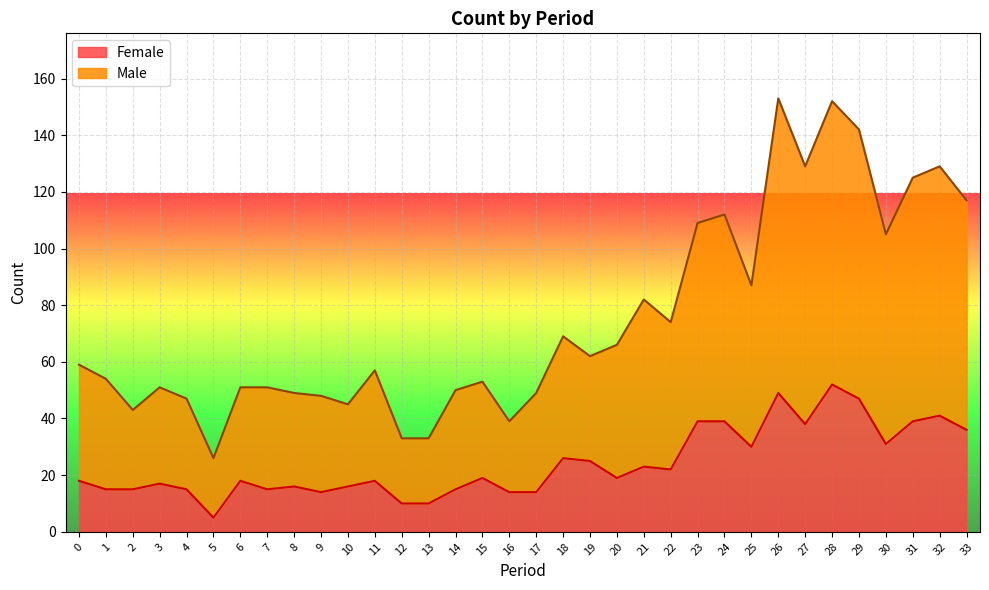

What is the total value across all series at 9?

48